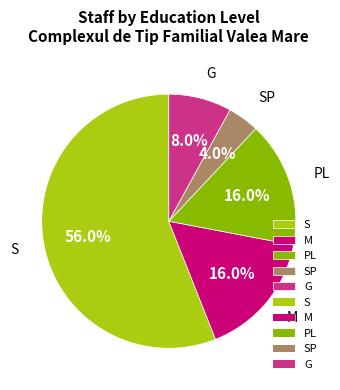

To the nearest percent, what is the combined percentage of G and SP?

12%